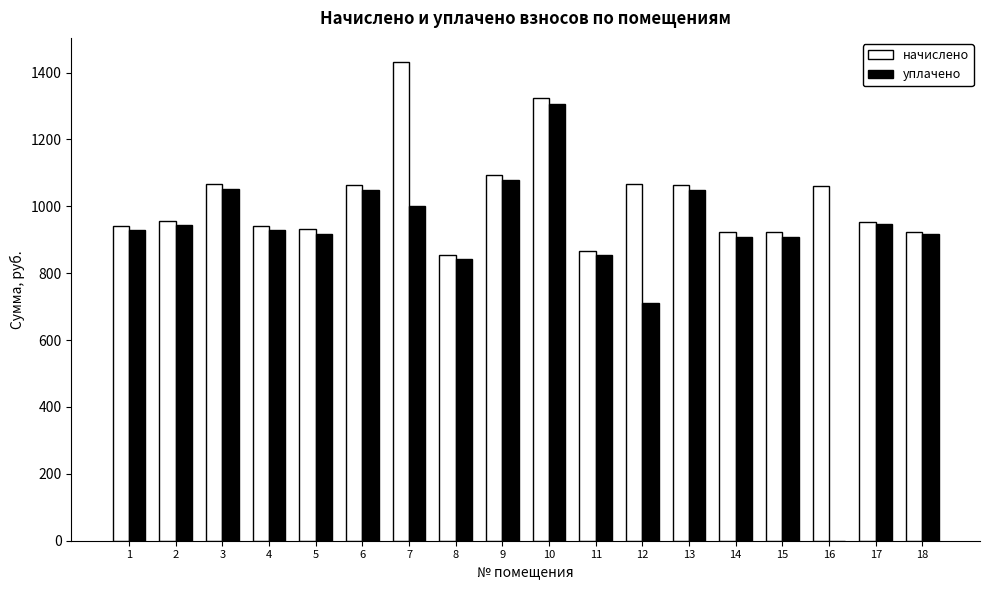

Between 8 and 10, which series saw the biggest shift?

начислено